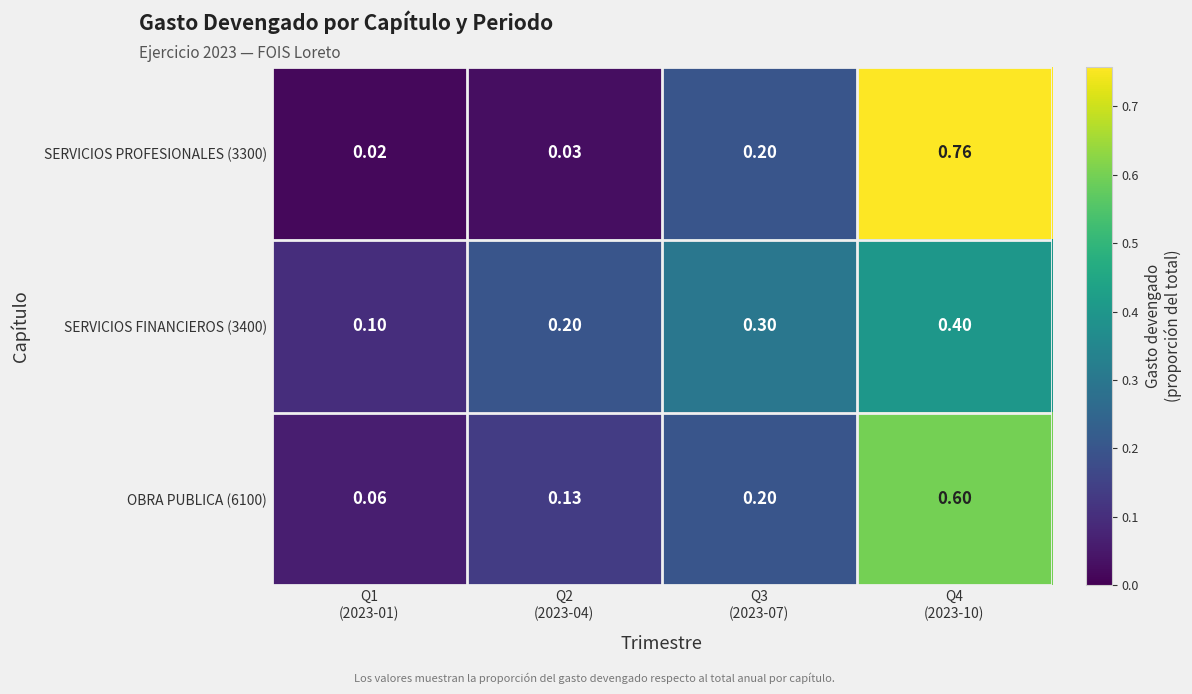

Reading right to left, extract all data points from this chart.

SERVICIOS PROFESIONALES (3300): Q4
(2023-10)=0.8	Q3
(2023-07)=0.2	Q2
(2023-04)=0.0	Q1
(2023-01)=0.0
SERVICIOS FINANCIEROS (3400): Q4
(2023-10)=0.4	Q3
(2023-07)=0.3	Q2
(2023-04)=0.2	Q1
(2023-01)=0.1
OBRA PUBLICA (6100): Q4
(2023-10)=0.6	Q3
(2023-07)=0.2	Q2
(2023-04)=0.1	Q1
(2023-01)=0.1